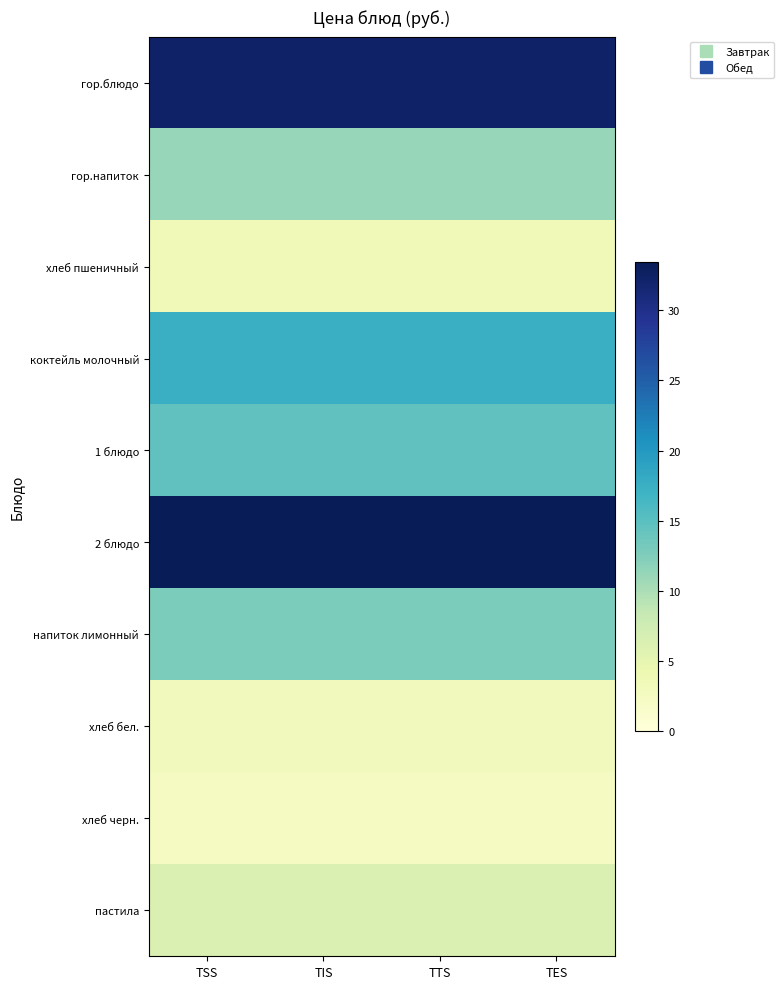

Which series has the largest total across all categories?

2 блюдо